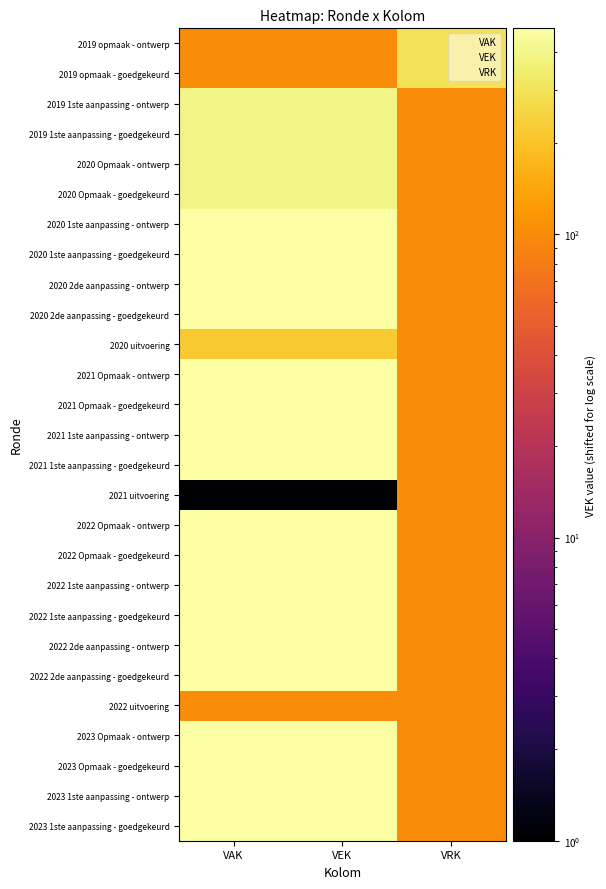

What is the total value across all series at VAK?

10685